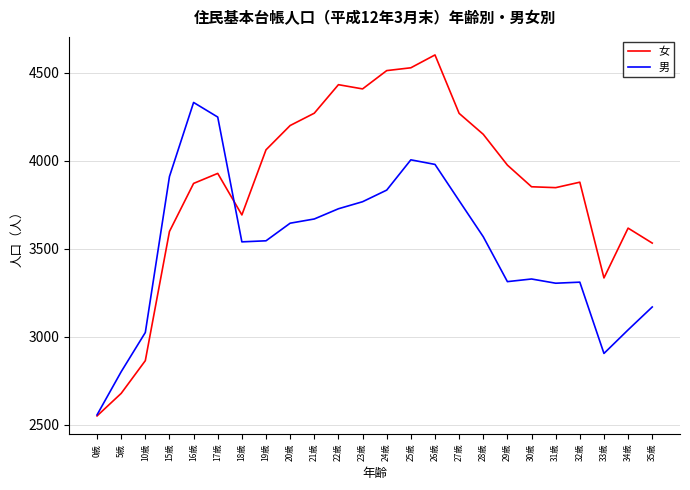

How many series are shown in this chart?

2